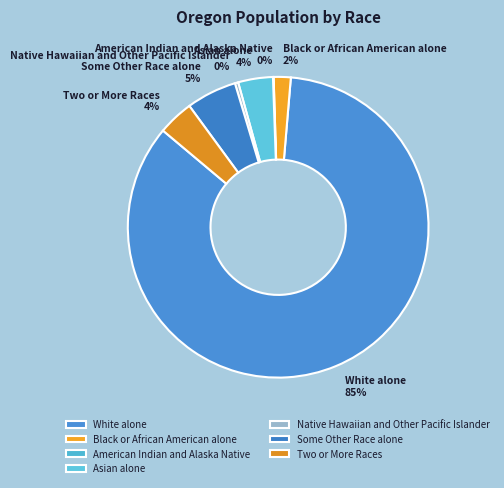

Which slice is the largest?

White alone